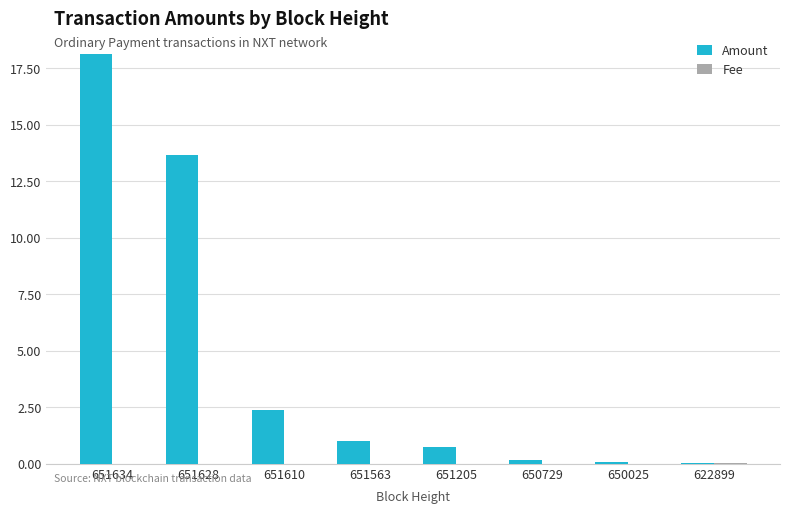

What is the sum of all Amount values?

36.3